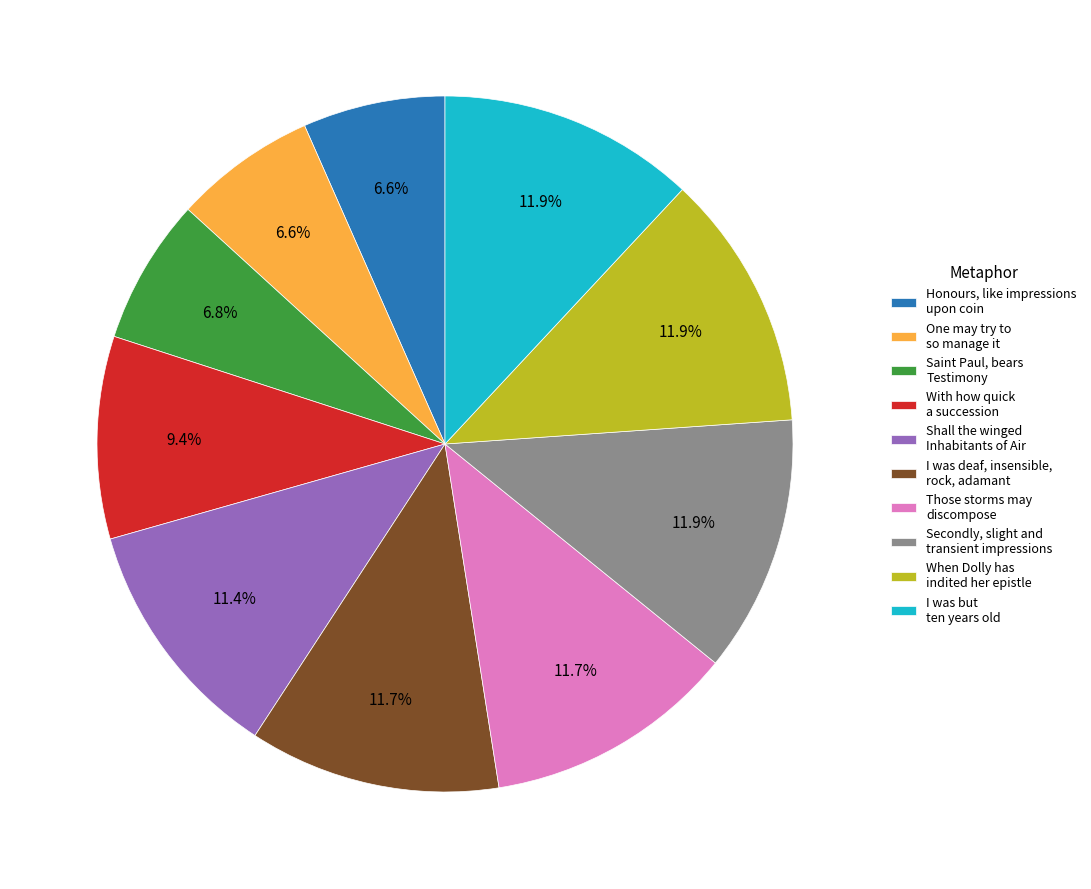

How many segments does this pie chart have?

10